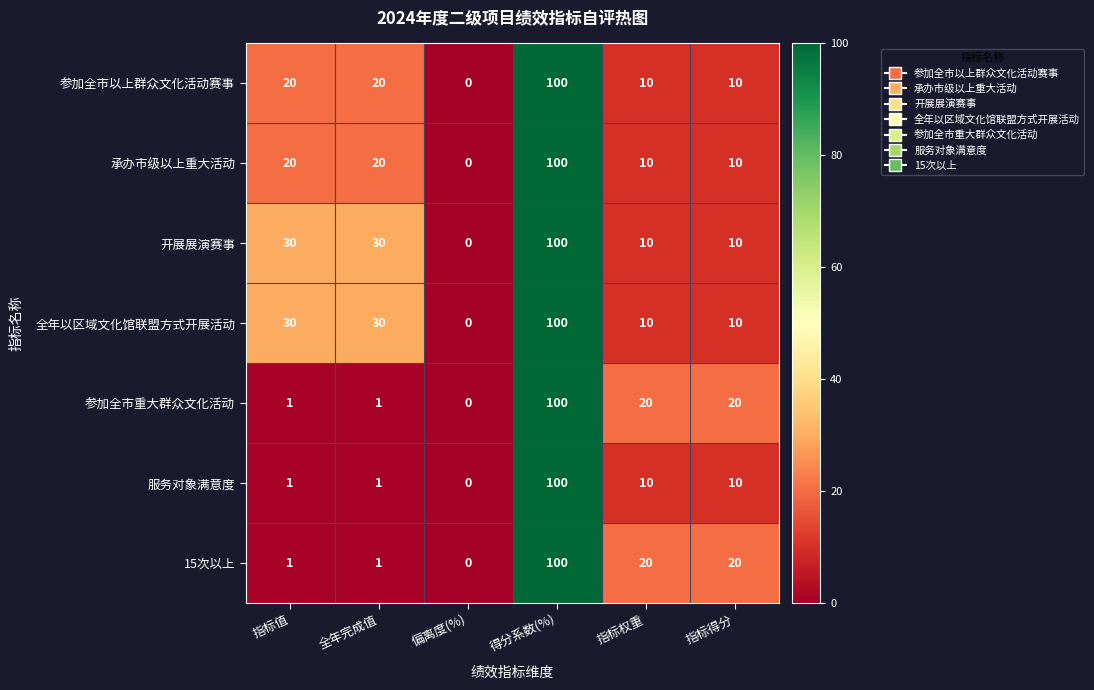

How many 全年以区域文化馆联盟方式开展活动 values are between 10 and 30?

4